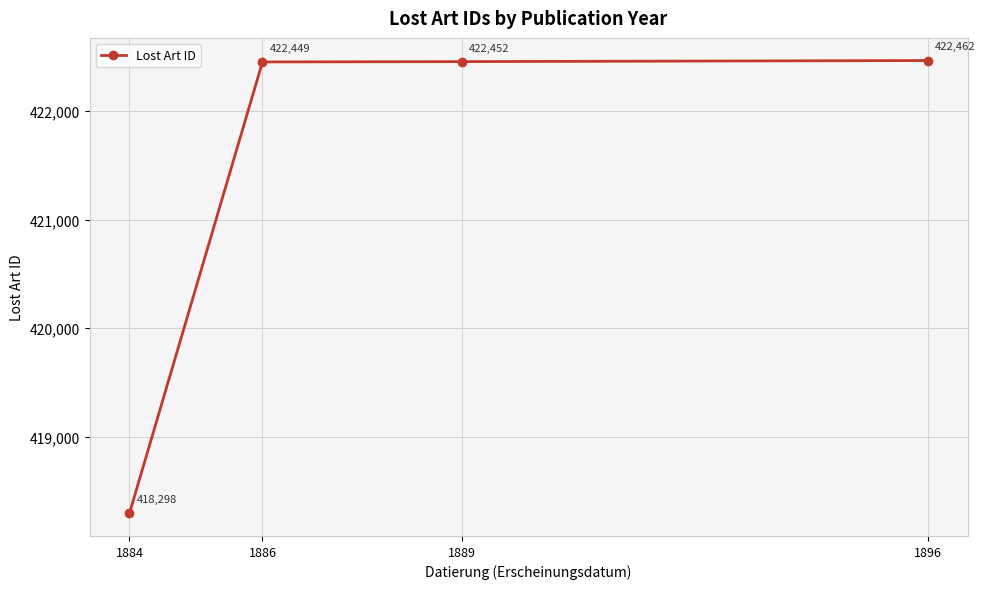

Which category has the highest value across all series?

1896